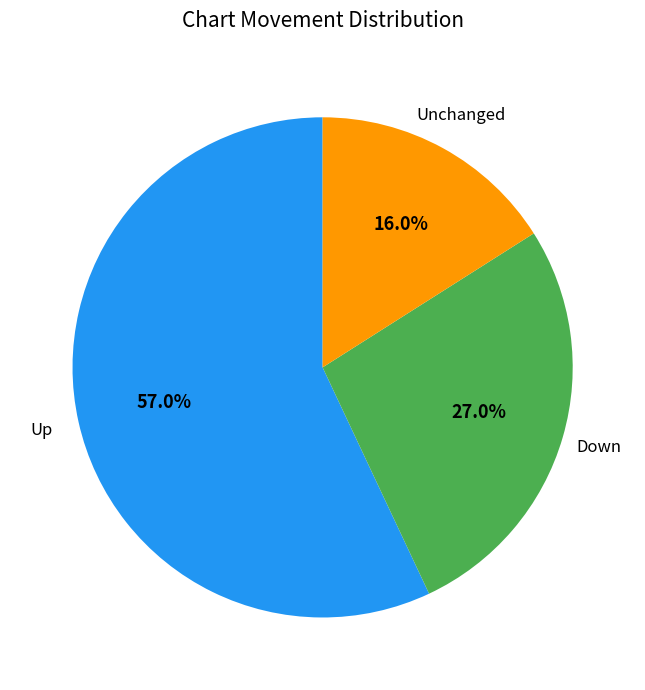

Which slice represents more than half of the pie?

Up